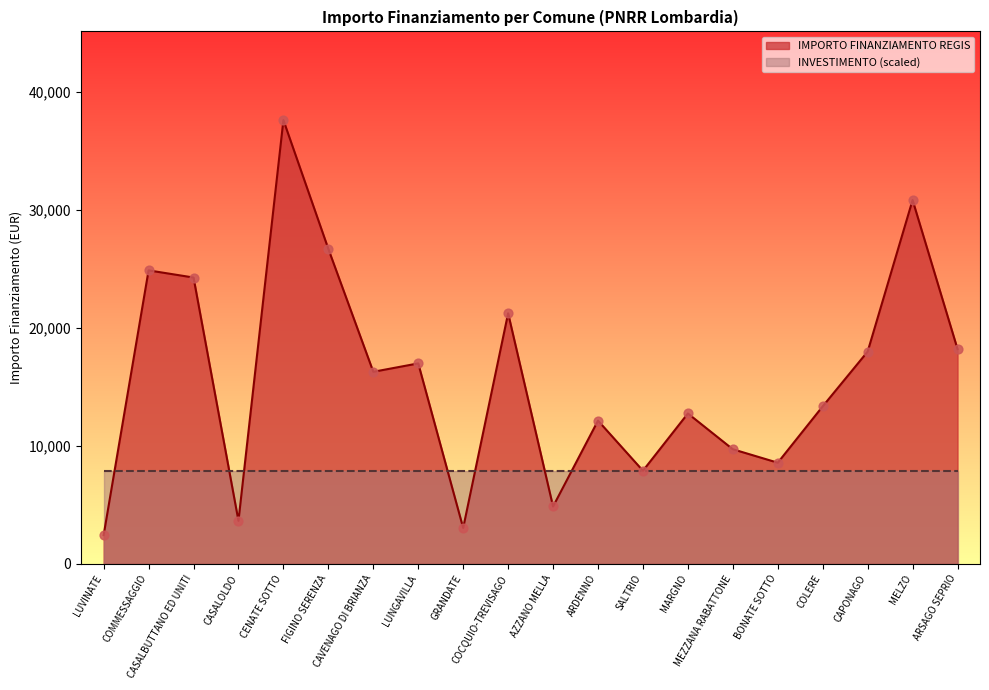

Between COMMESSAGGIO and GRANDATE, which is larger?

COMMESSAGGIO